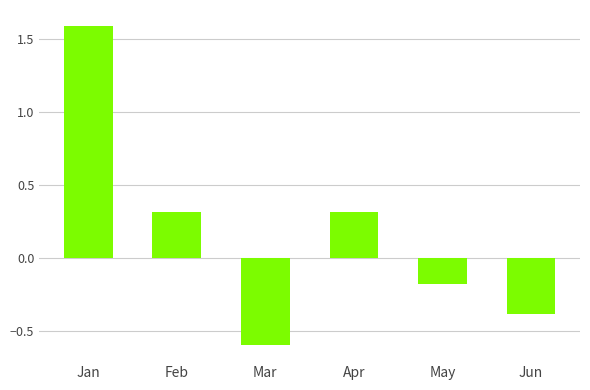

The chart shows a value of 0.5 at Feb. True or false?

False